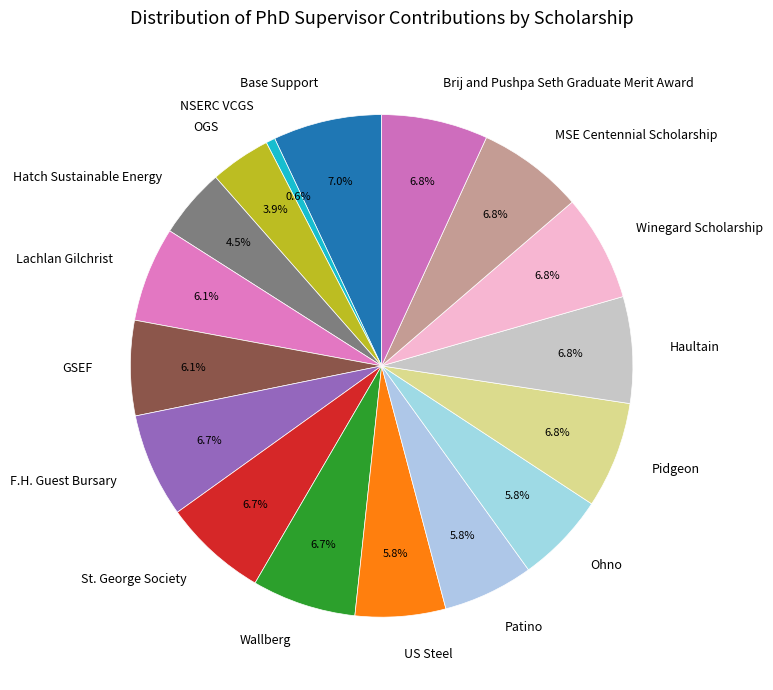

Is Ohno the majority of the pie?

No